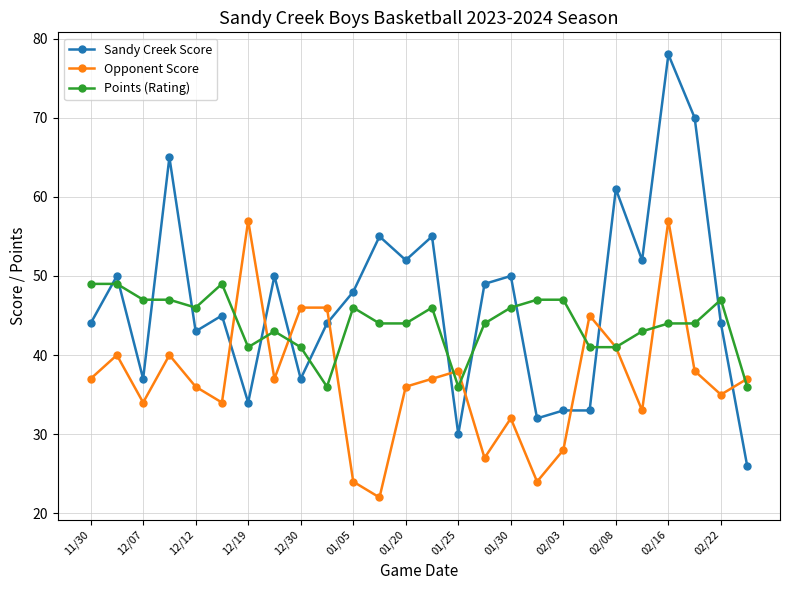

How many categories are shown in the chart?

26